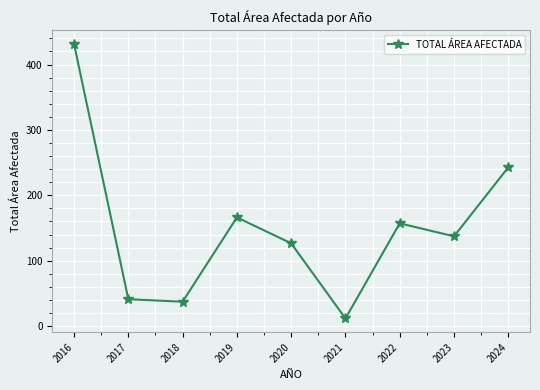

Rank the categories by value from highest to lowest.

2016, 2024, 2019, 2022, 2023, 2020, 2017, 2018, 2021